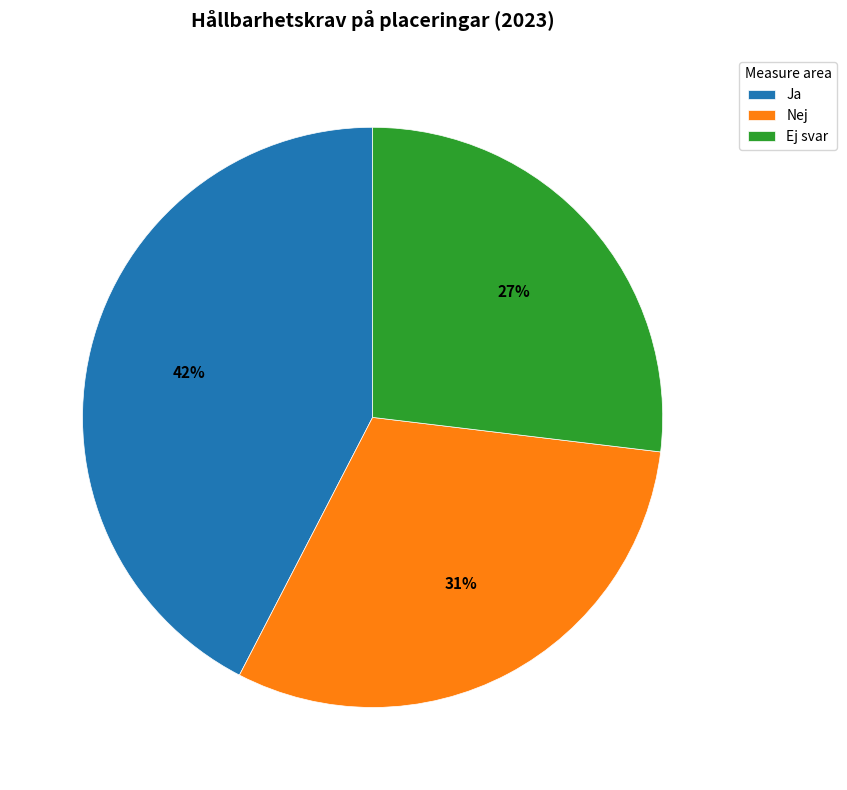

Combined, do Nej and Ej svar account for over 50%?

Yes